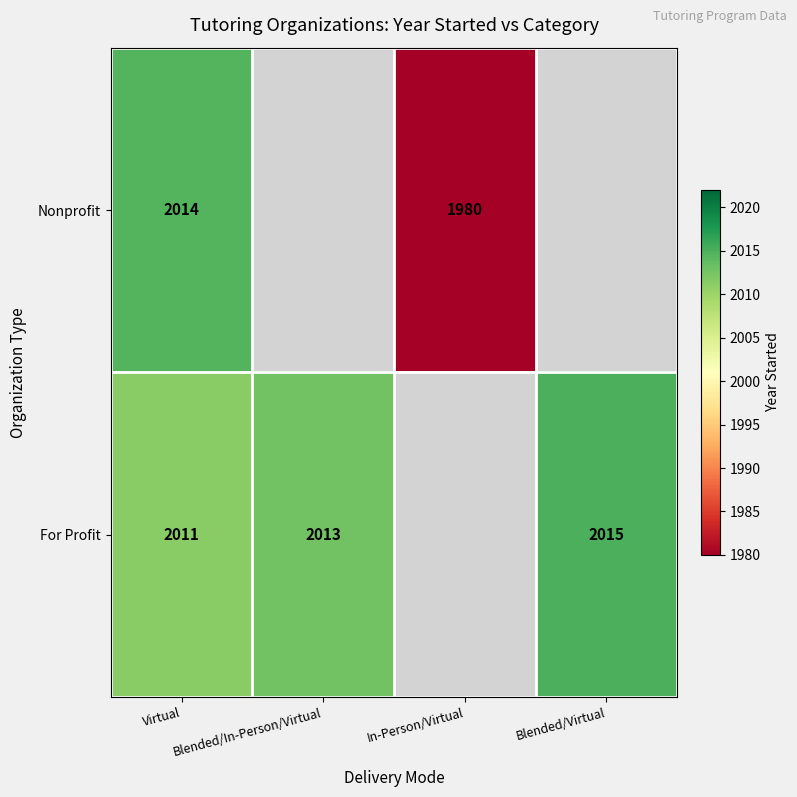

What is the difference between the highest and lowest values at Virtual?

3.0